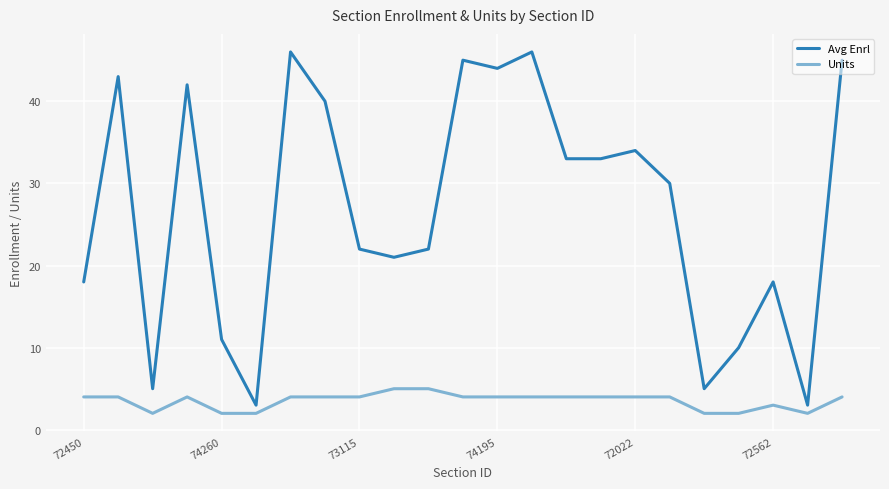

List the series in order of their peak value, highest first.

Avg Enrl, Units